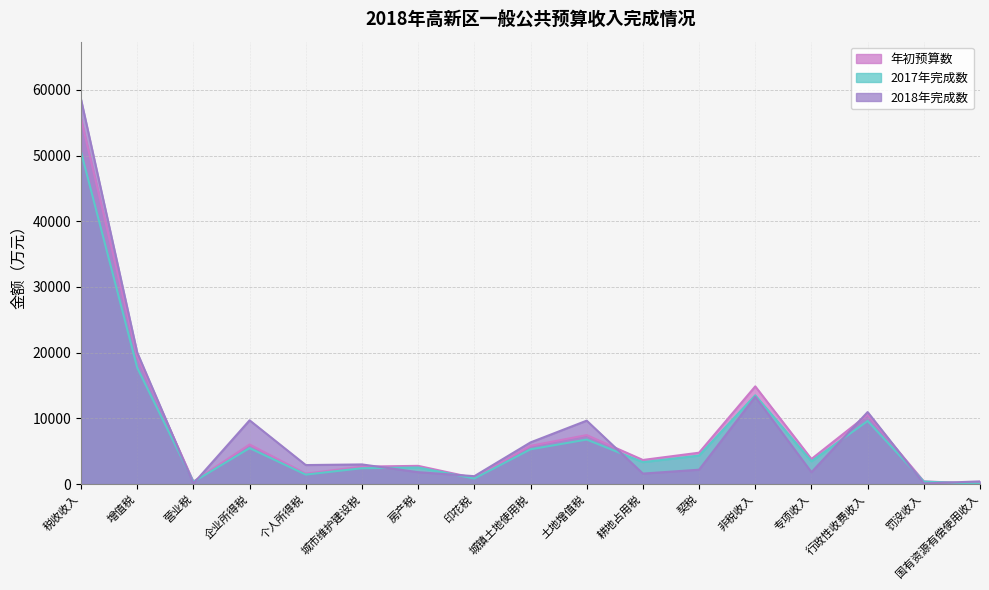

At how many categories does at least one series exceed 49045?

1